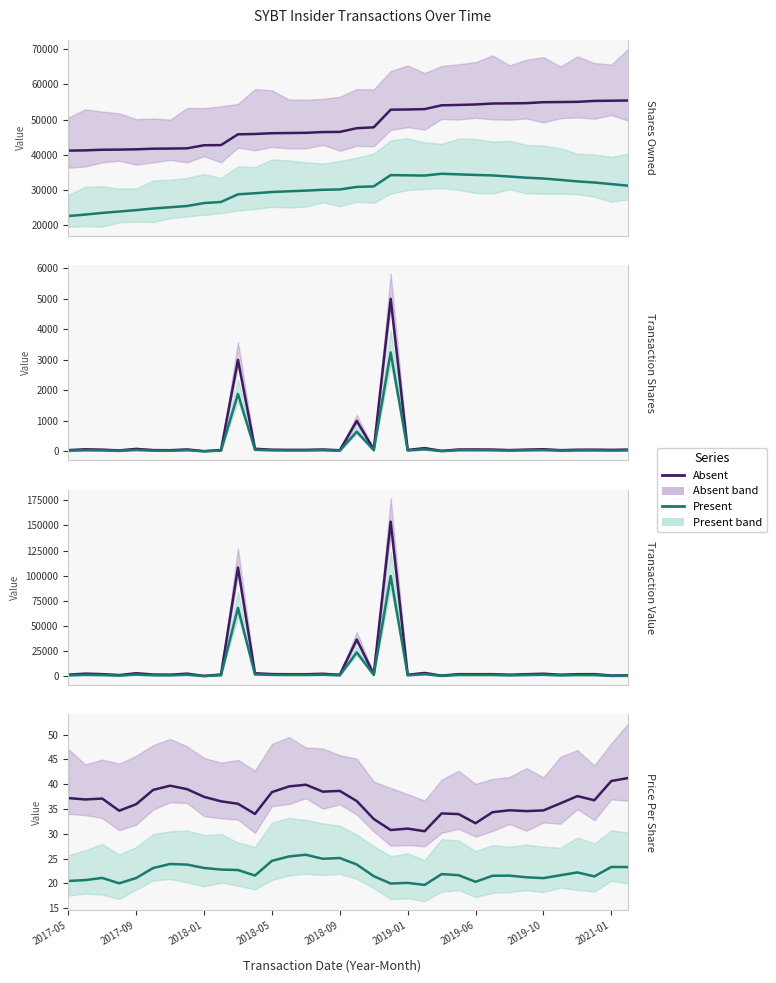

Which series has the largest range (max minus min)?

Absent